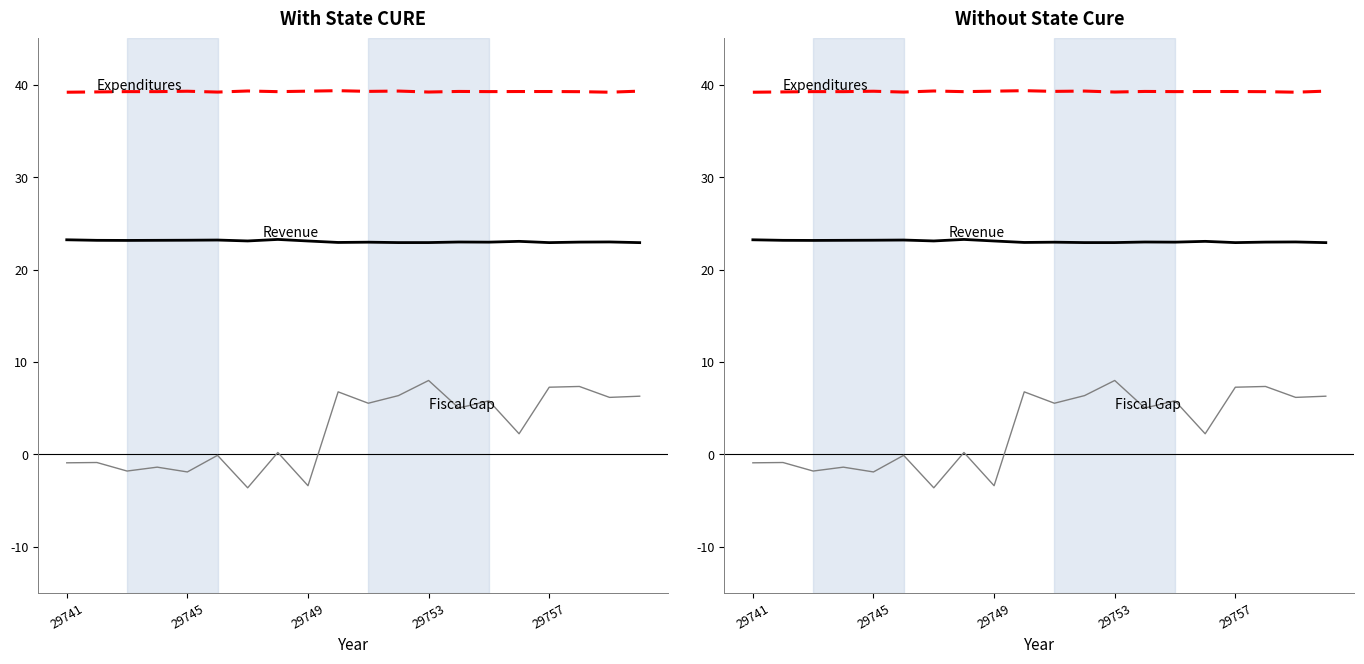

Rank the series by their maximum value, from highest to lowest.

Expenditures, Revenue, Fiscal Gap